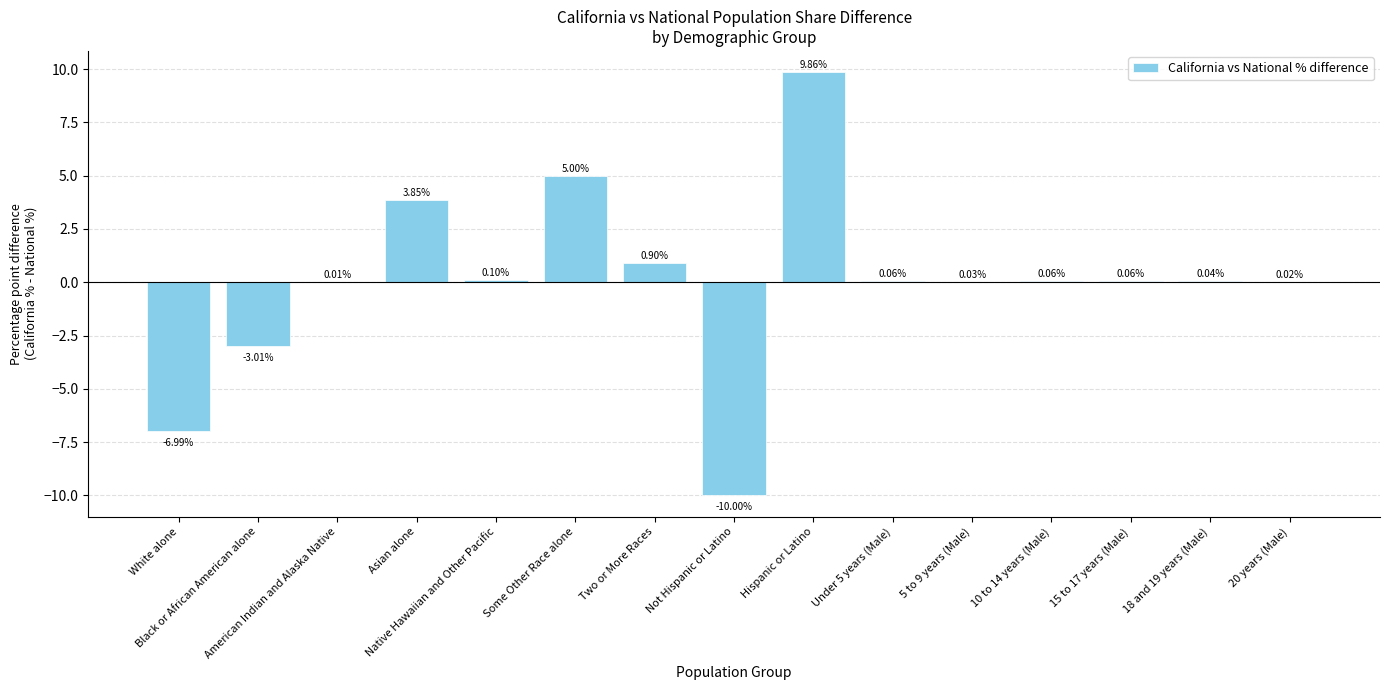

What is the sum of the values at American Indian and Alaska Native and White alone?

-7.0